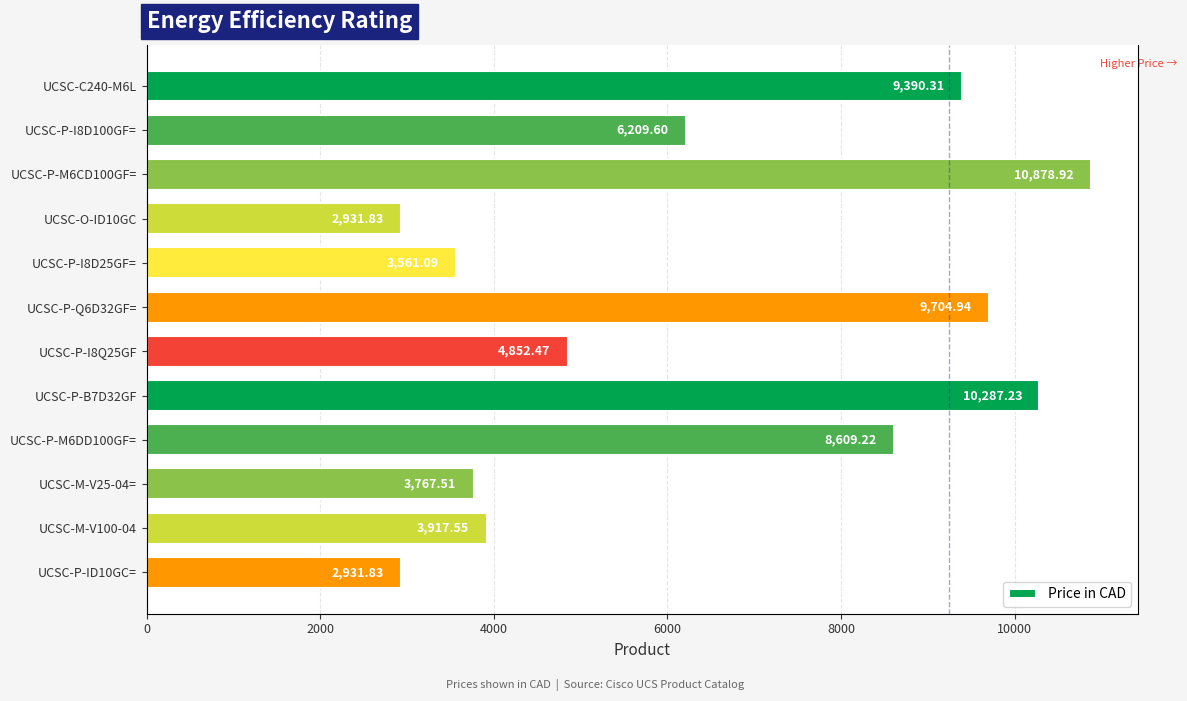

What is the smallest value displayed?

2931.8